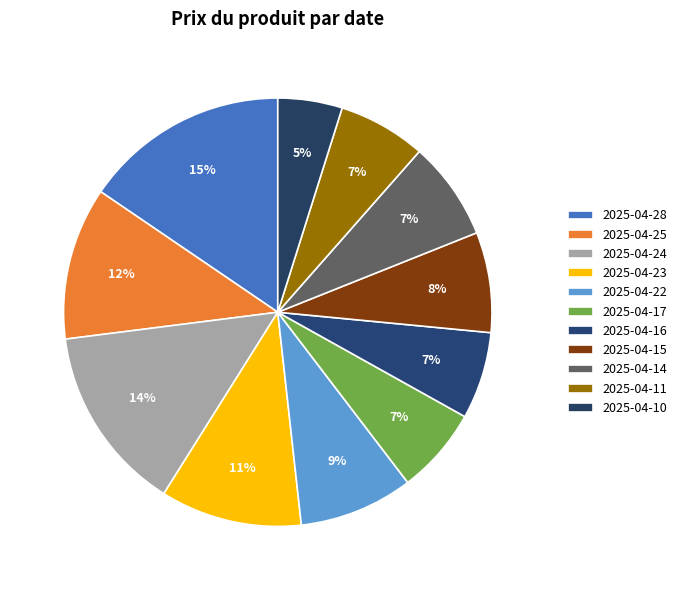

Does any single category account for the majority?

No